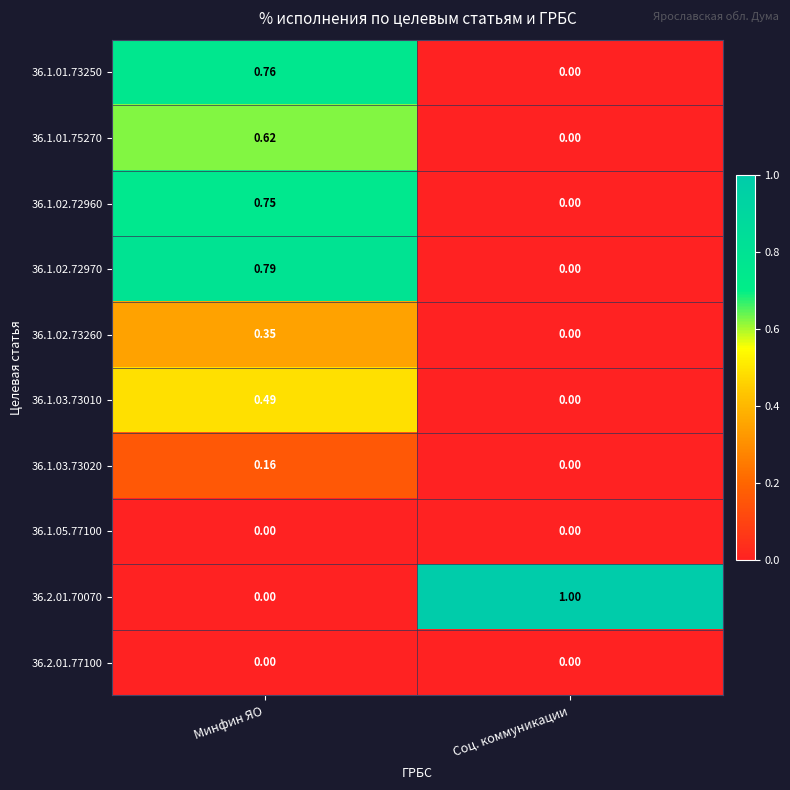

How many categories are shown in the chart?

2